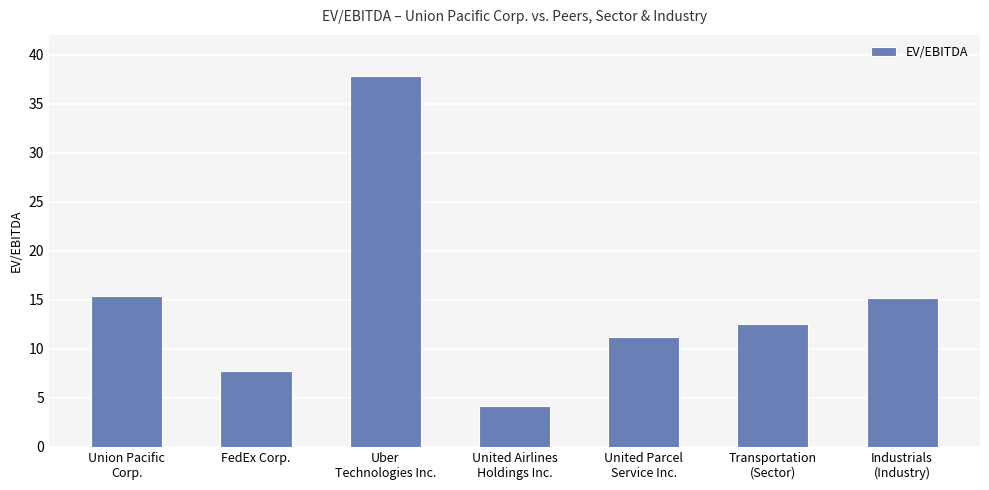

At which category does the chart reach its minimum across all series?

United Airlines
Holdings Inc.